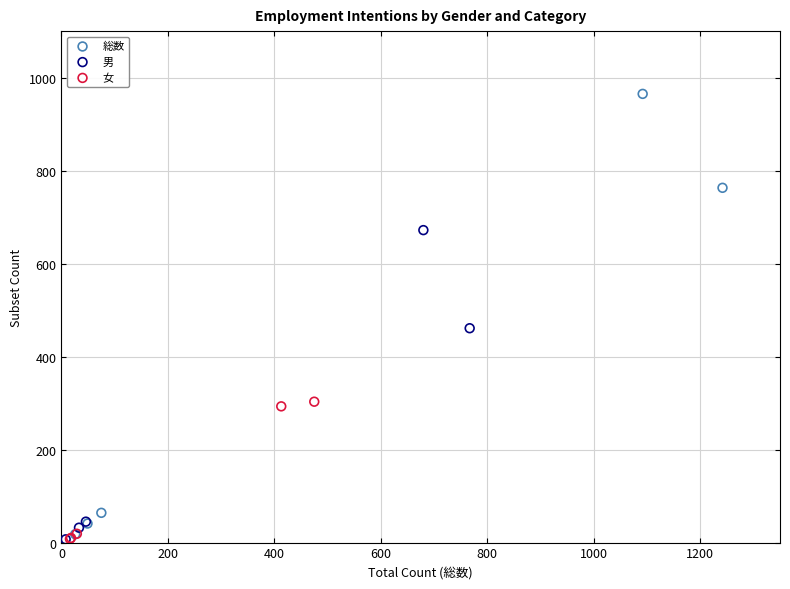

What are all the series names shown in the legend?

総数, 男, 女